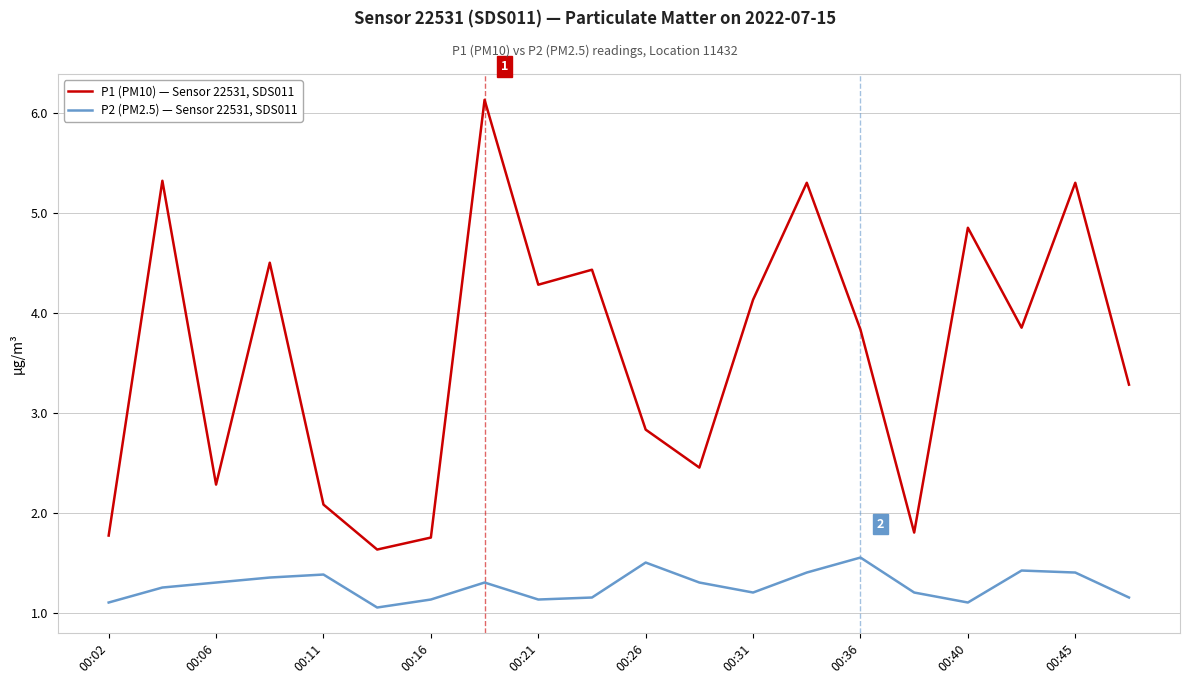

What is the difference between the maximum and minimum values in the P2 (PM2.5) — Sensor 22531, SDS011 series?

0.5